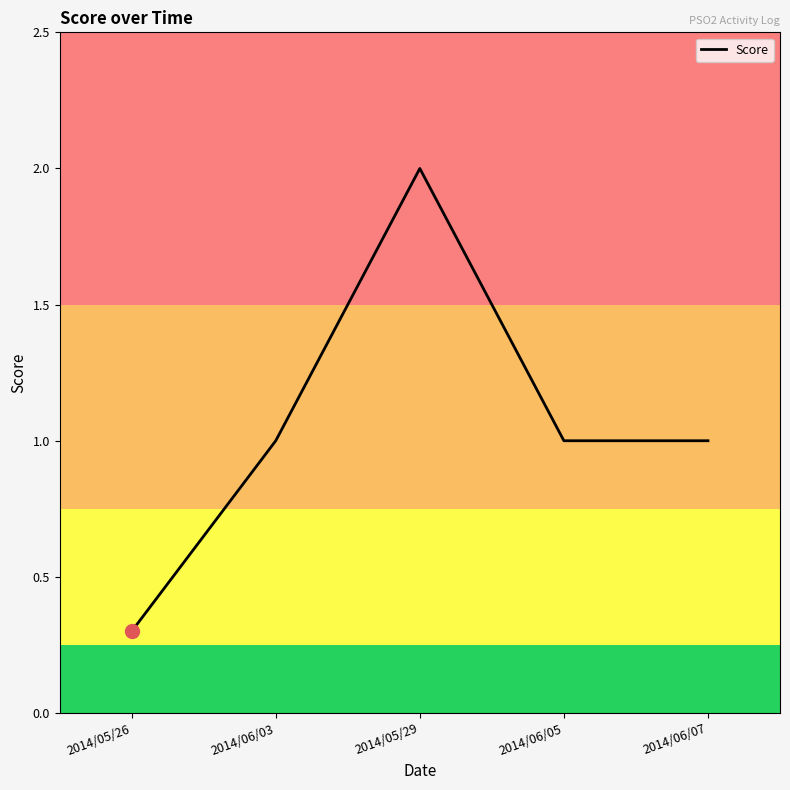

What is the sum of all values?

5.3